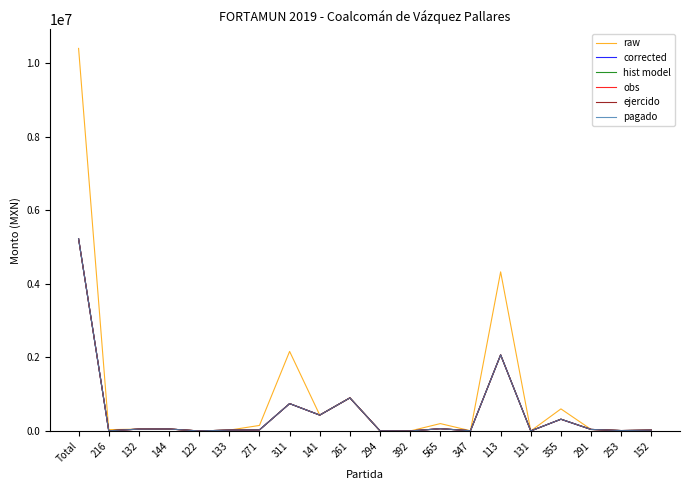

True or false: raw and corrected intersect in this chart.

False